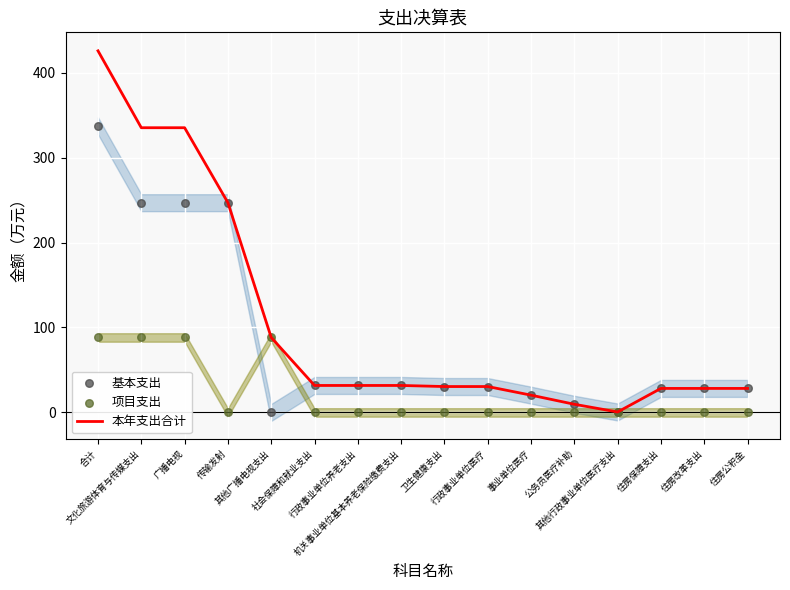

Which series has the largest Y range (max minus min)?

本年支出合计